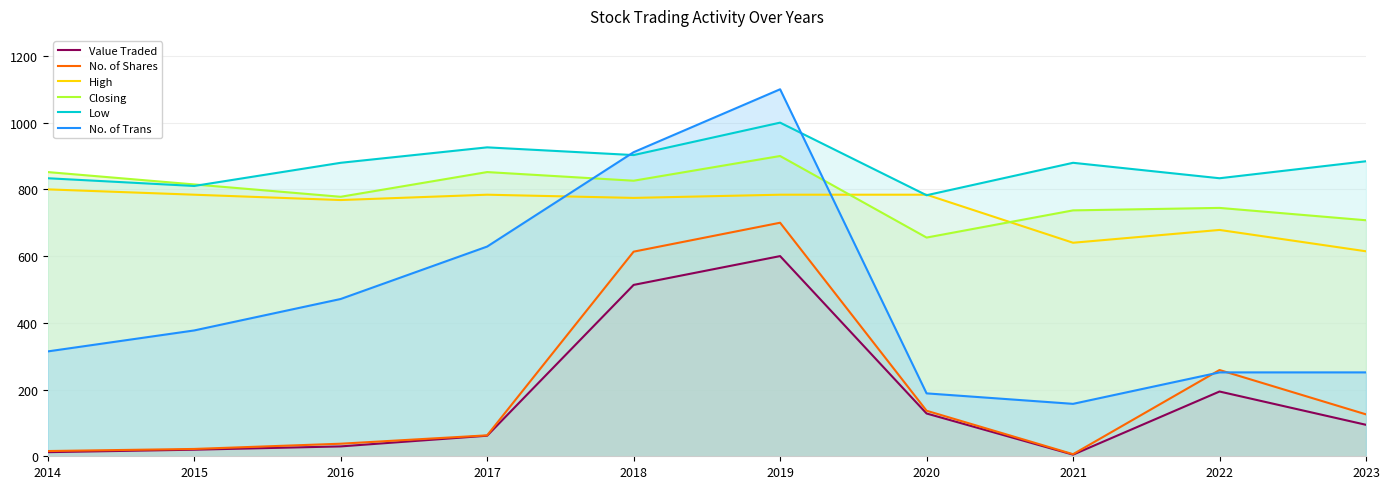

Reading left to right, extract all data points from this chart.

Value Traded: 12.3	19.7	29.6	61.7	513.6	600.0	128.2	4.9	194.1	94.3
No. of Shares: 15.7	22.0	37.7	62.8	613.3	700.0	136.5	6.3	258.5	125.6
High: 800.0	784.0	768.0	784.0	774.4	784.0	784.0	640.0	678.4	614.4
Closing: 851.9	814.8	777.8	851.9	825.9	900.0	655.6	737.0	744.4	707.4
Low: 833.3	810.2	879.6	925.9	902.8	1000.0	782.4	879.6	833.3	884.3
No. of Trans: 314.3	377.1	471.4	628.6	911.4	1100.0	188.6	157.1	251.4	251.4